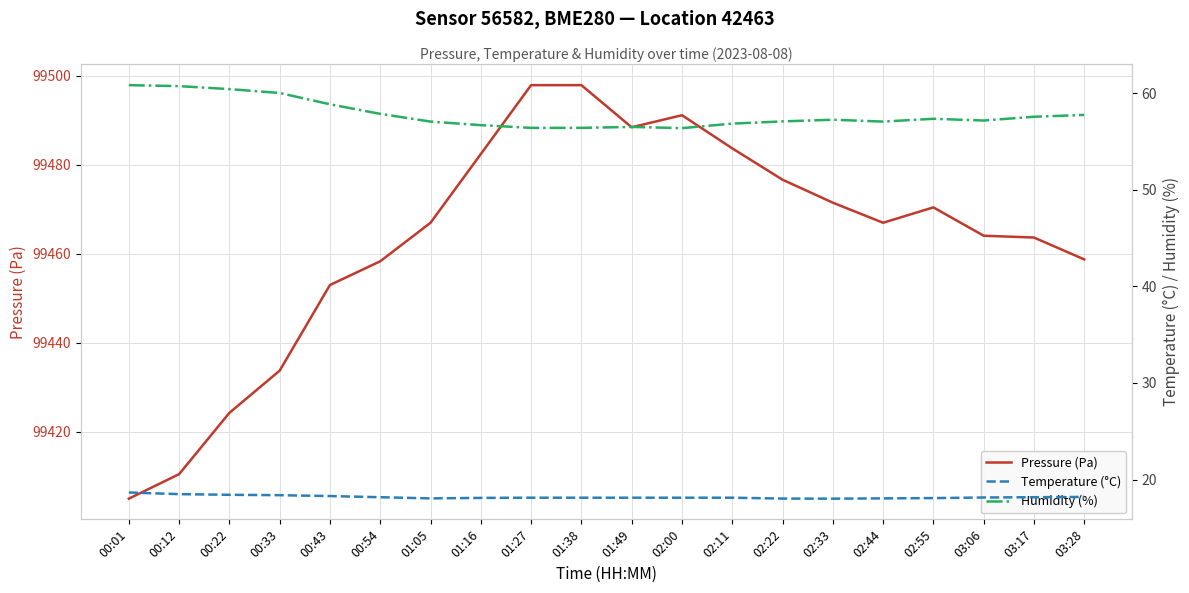

True or false: Humidity (%) and Temperature (°C) cross at least once.

False